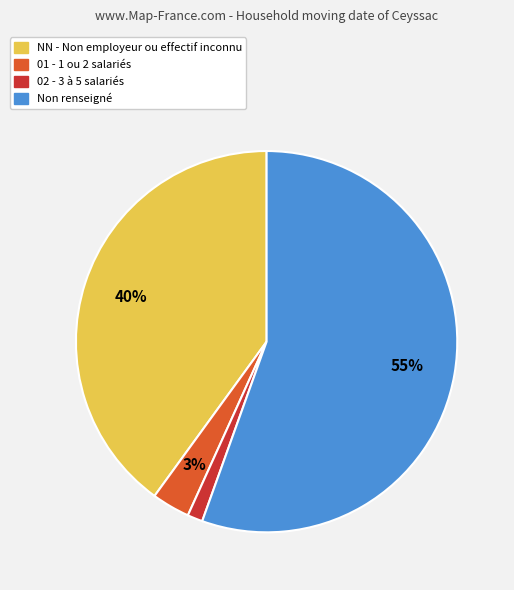

Is there any slice that represents more than half of the pie?

Yes